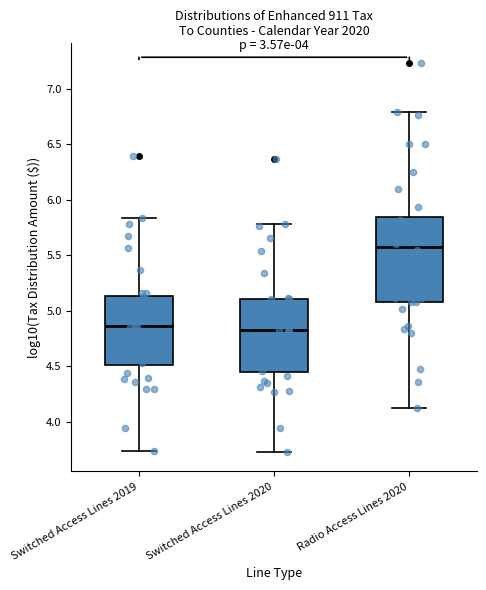

Where is the upper edge of the box for Switched Access Lines 2020 on the y-axis? The values are not printed on the chart, so give them approximately, as read against the axis.

5.10